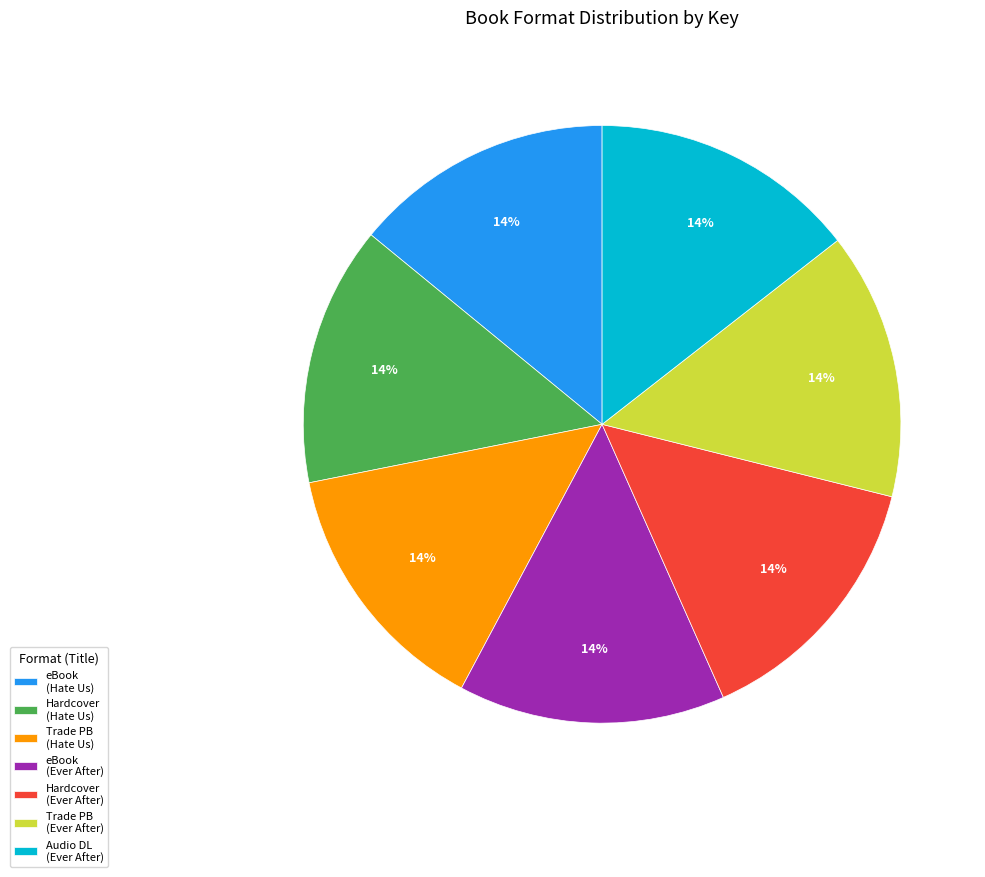

True or false: eBook (Hate Us) accounts for 28% of the total.

False